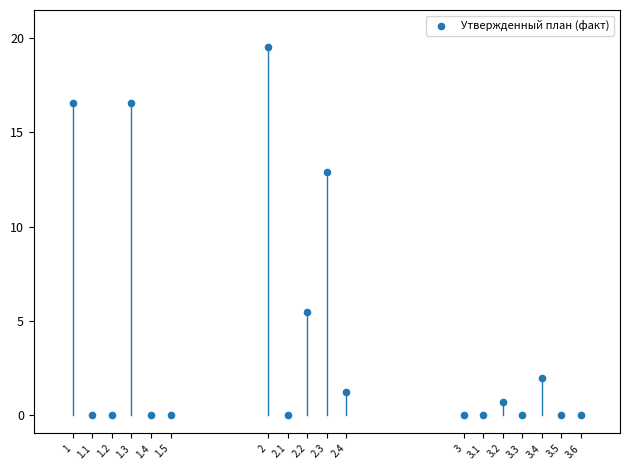

What is the range of X values (max minus min)?

2.6